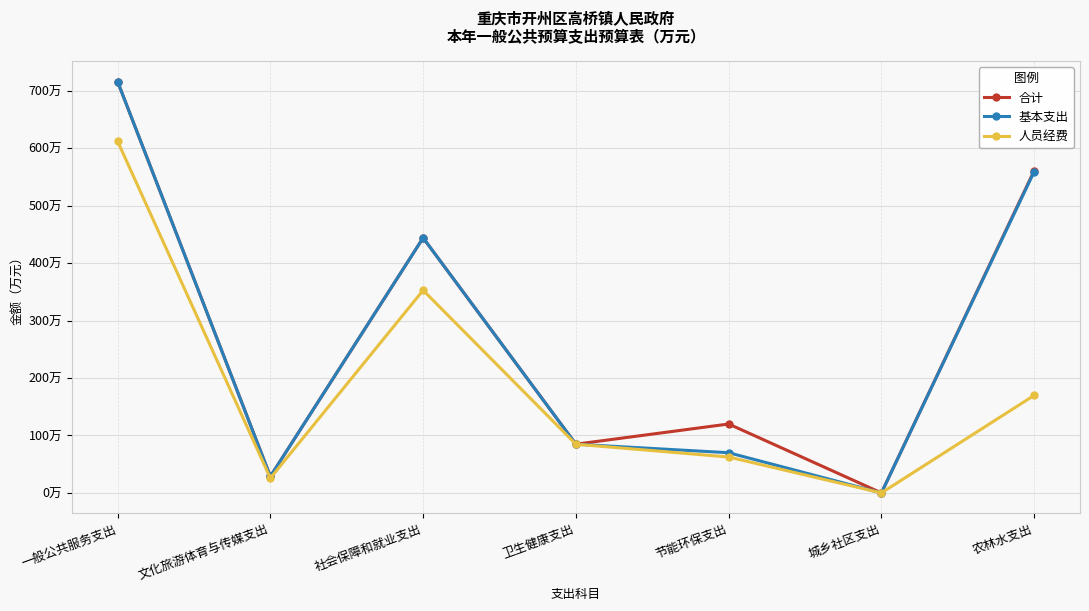

Reading left to right, list all the values displayed in this chart.

合计: 716.2	28.7	444.1	84.8	120.0	0.0	561.1
基本支出: 716.2	28.7	444.1	84.8	70.0	0.0	559.4
人员经费: 612.2	25.7	352.8	84.8	62.5	0.0	169.8